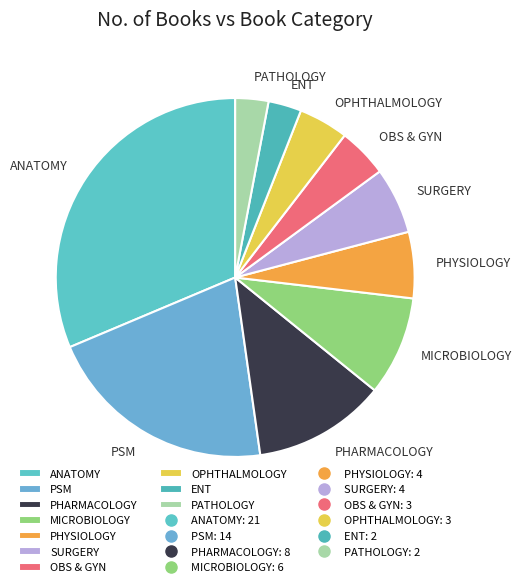

True or false: PATHOLOGY accounts for 3% of the total.

True